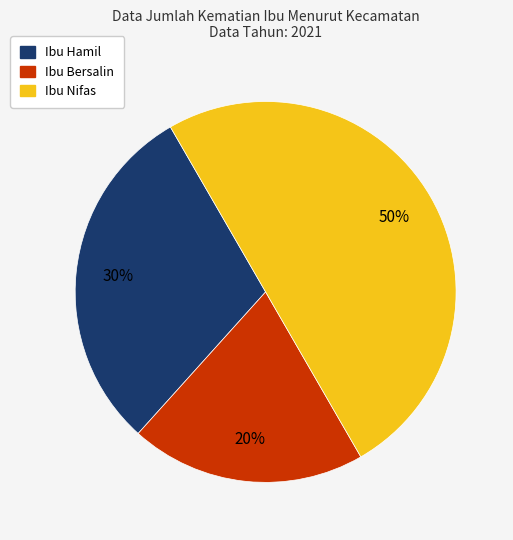

Do Ibu Hamil and Ibu Nifas together represent more than half of the pie?

Yes